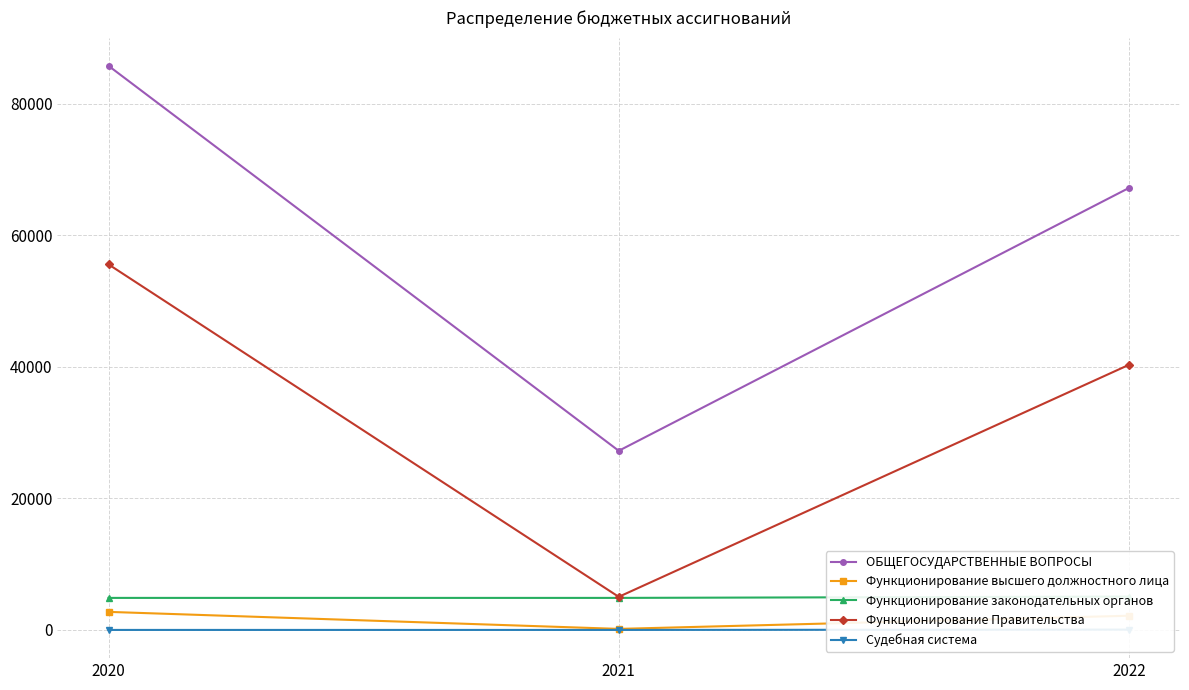

Reading left to right, what are all the values shown in this chart?

ОБЩЕГОСУДАРСТВЕННЫЕ ВОПРОСЫ: 2020=85724.4	2021=27225.7	2022=67169.9
Функционирование высшего должностного лица: 2020=2749.7	2021=163.8	2022=2163.8
Функционирование законодательных органов: 2020=4872.8	2021=4873.4	2022=5072.4
Функционирование Правительства: 2020=55555.5	2021=5035.4	2022=40293.7
Судебная система: 2020=5.8	2021=6.2	2022=56.6